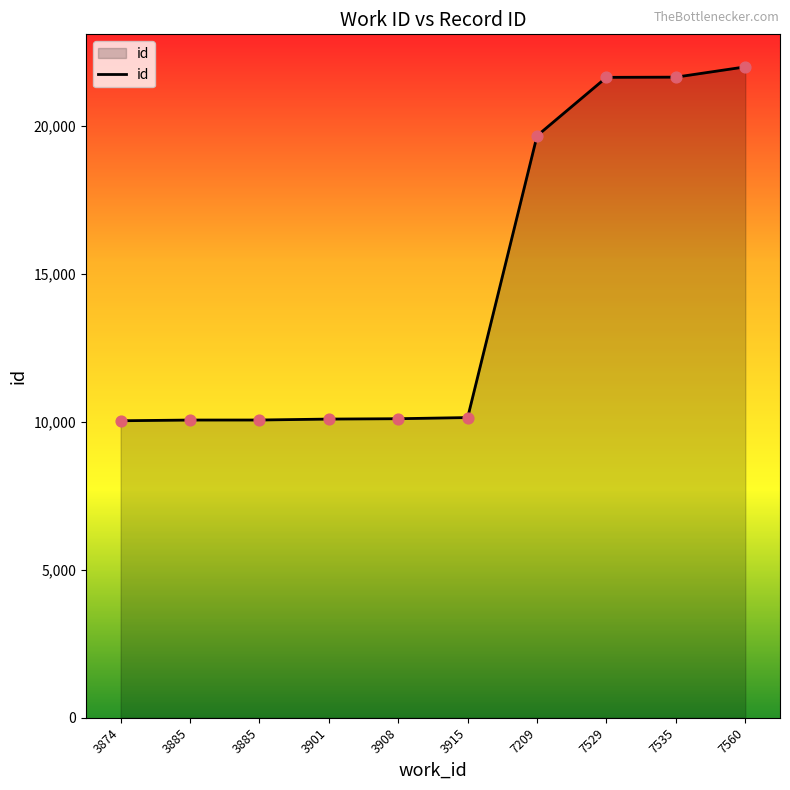

Which has a higher value, 3885 or 3885?

3885